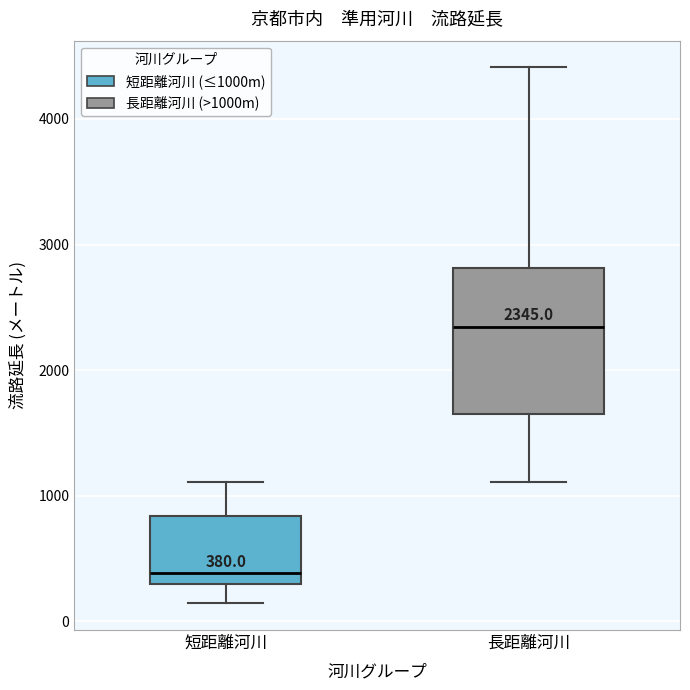

Which box's median line is the lowest?

短距離河川